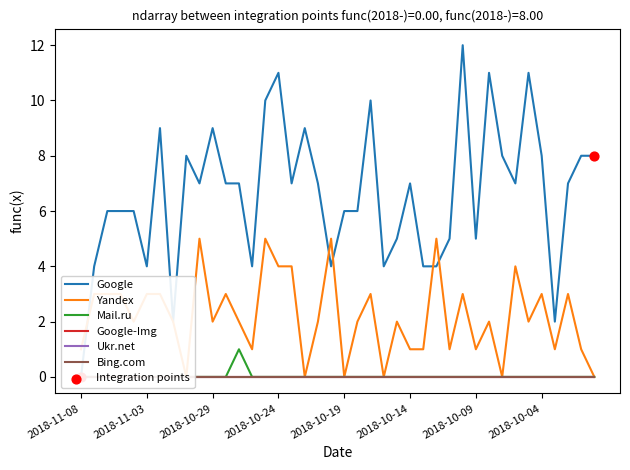

What is the total value across all series at 2018-11-06?

9